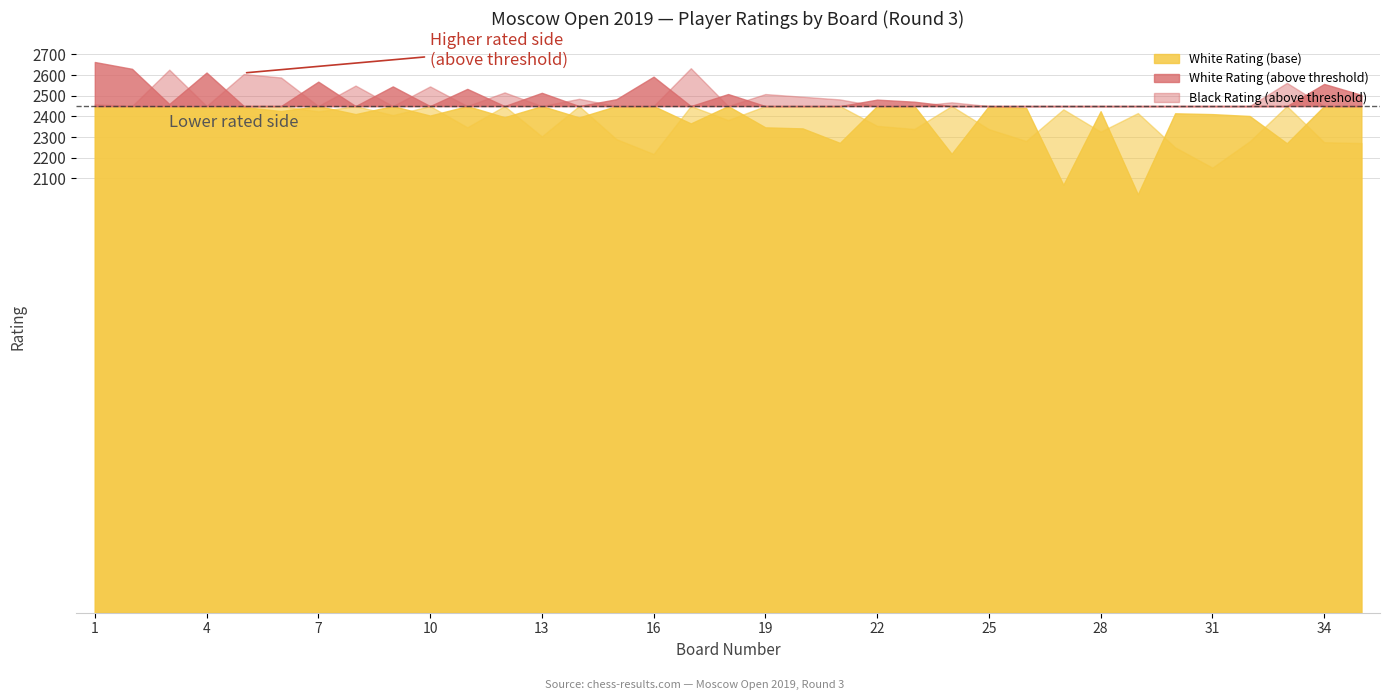

At which category does Black Rating reach its first local valley?

2